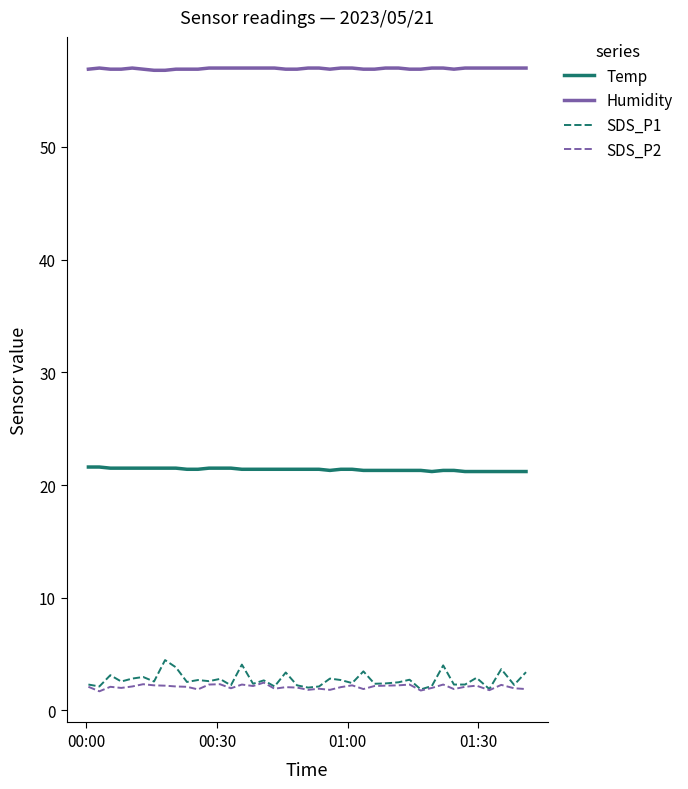

True or false: SDS_P2 and Humidity intersect in this chart.

False